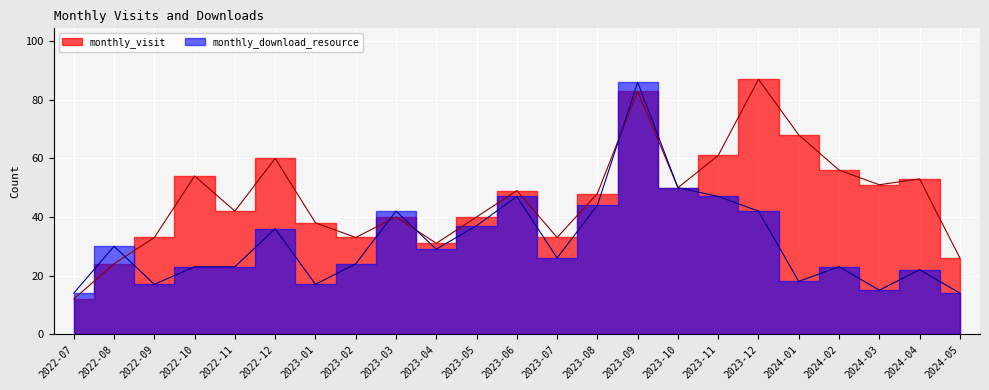

How many data points in monthly_download_resource are less than 26?

11